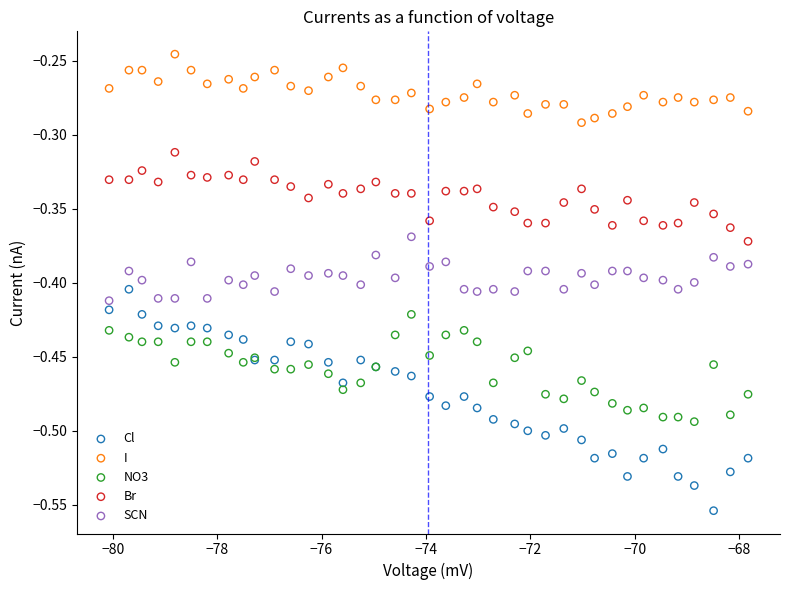

Which series has the largest Y range (max minus min)?

Cl